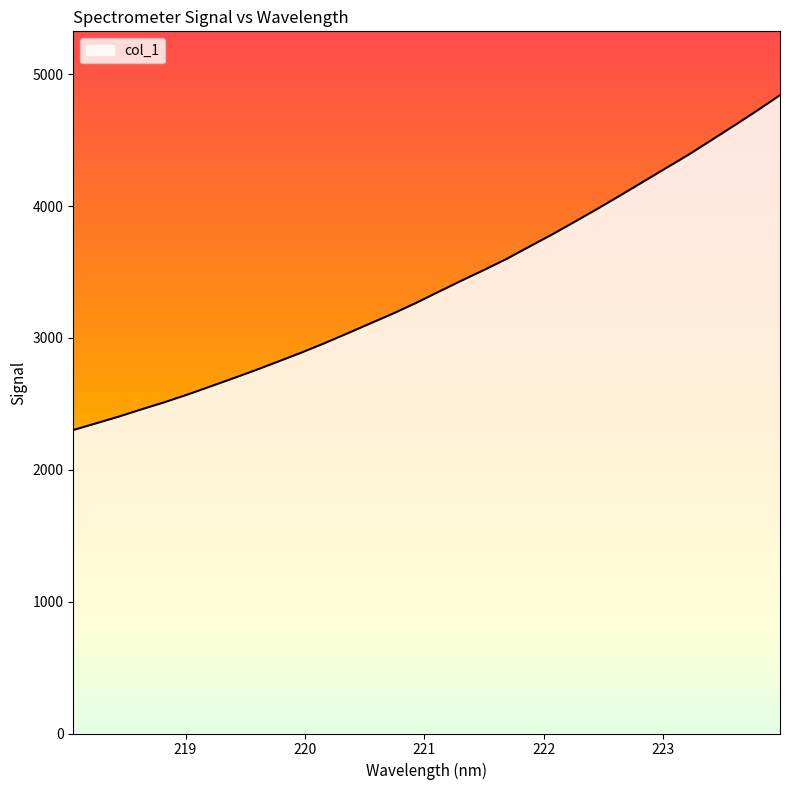

What is the sum of all values?

108813.8